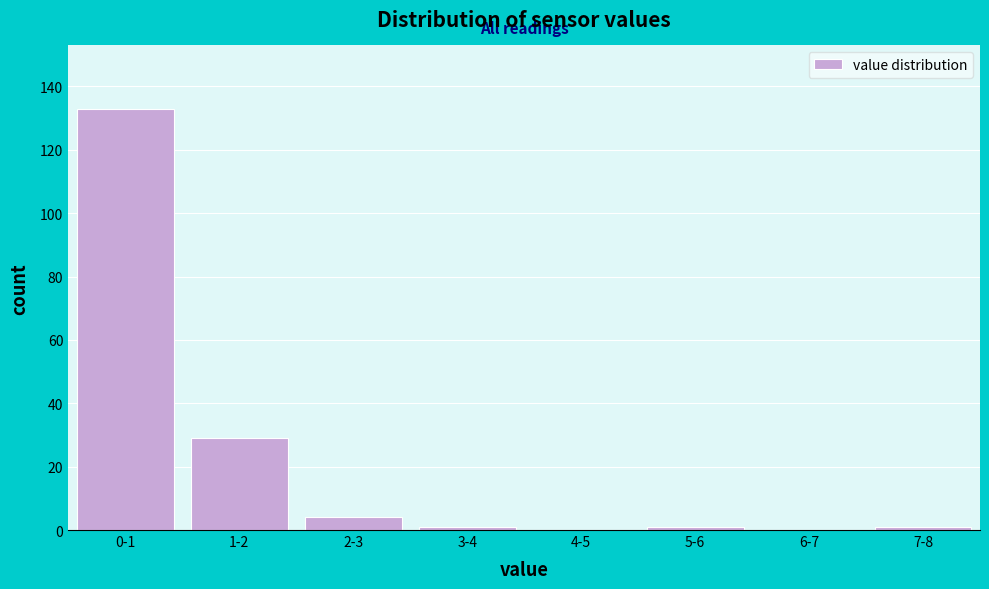

Reading left to right, list all the values displayed in this chart.

0-1=133	1-2=29	2-3=4	3-4=1	4-5=0	5-6=1	6-7=0	7-8=1